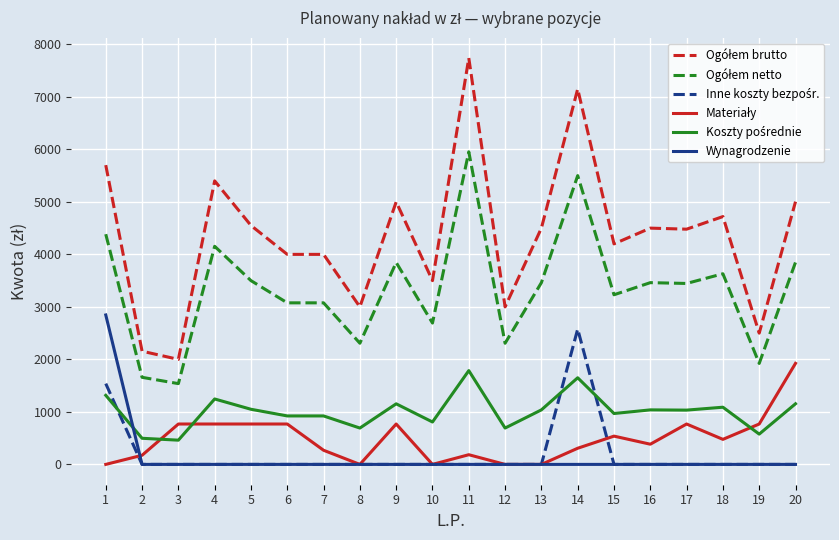

What is the difference between the highest and lowest values at 16?

4500.0